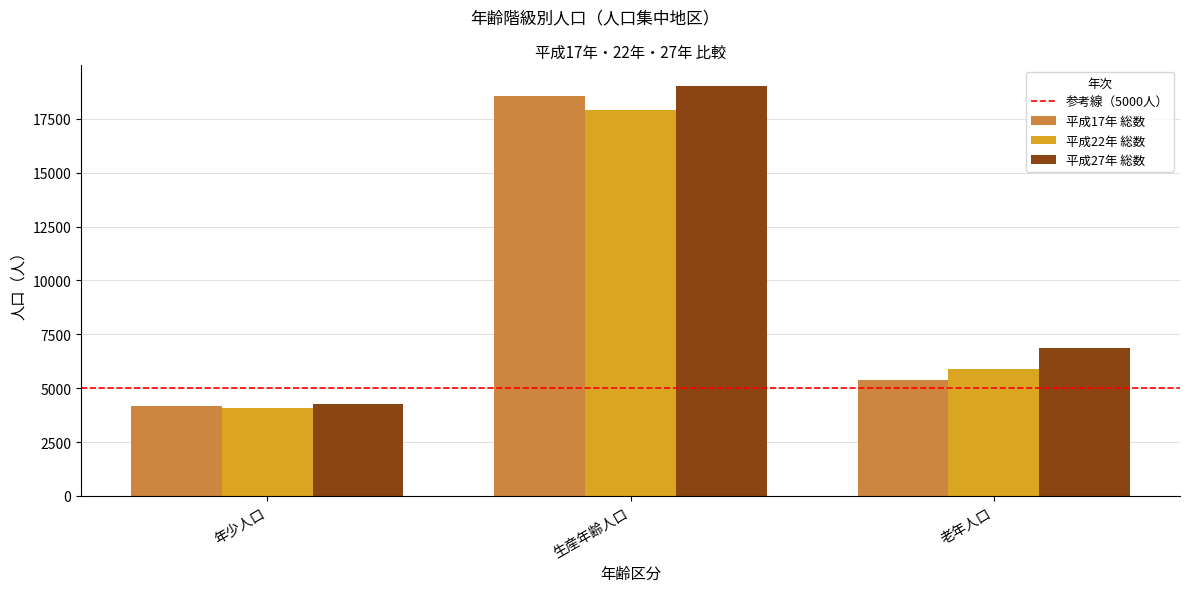

Does the chart contain stacked bars?

No